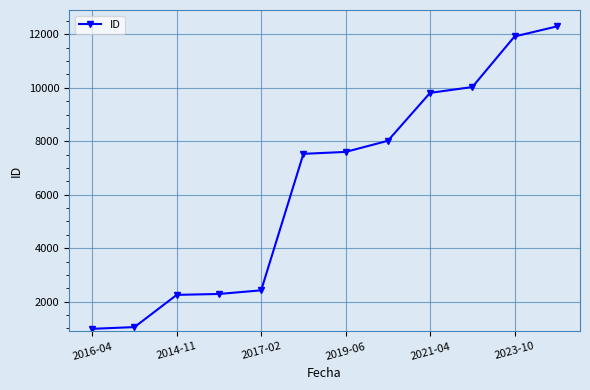

Is this an area chart (filled region under the line)?

No